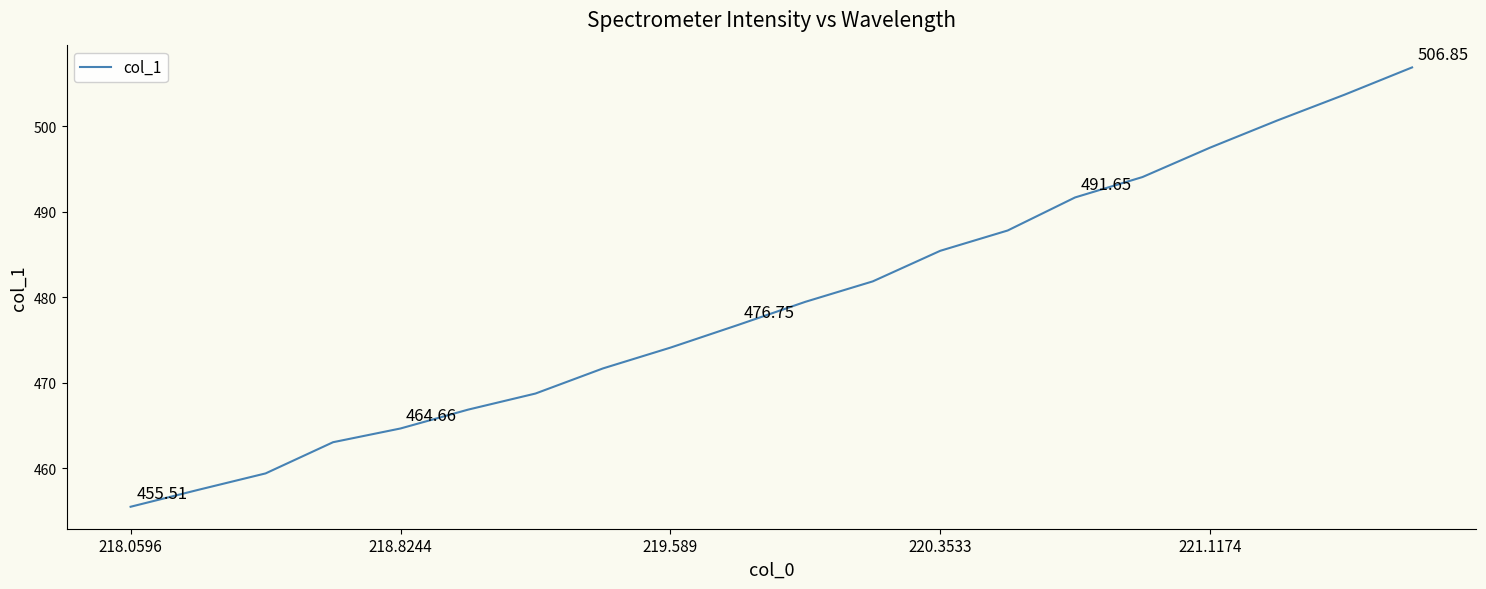

What is the difference between the maximum and minimum values?

51.3